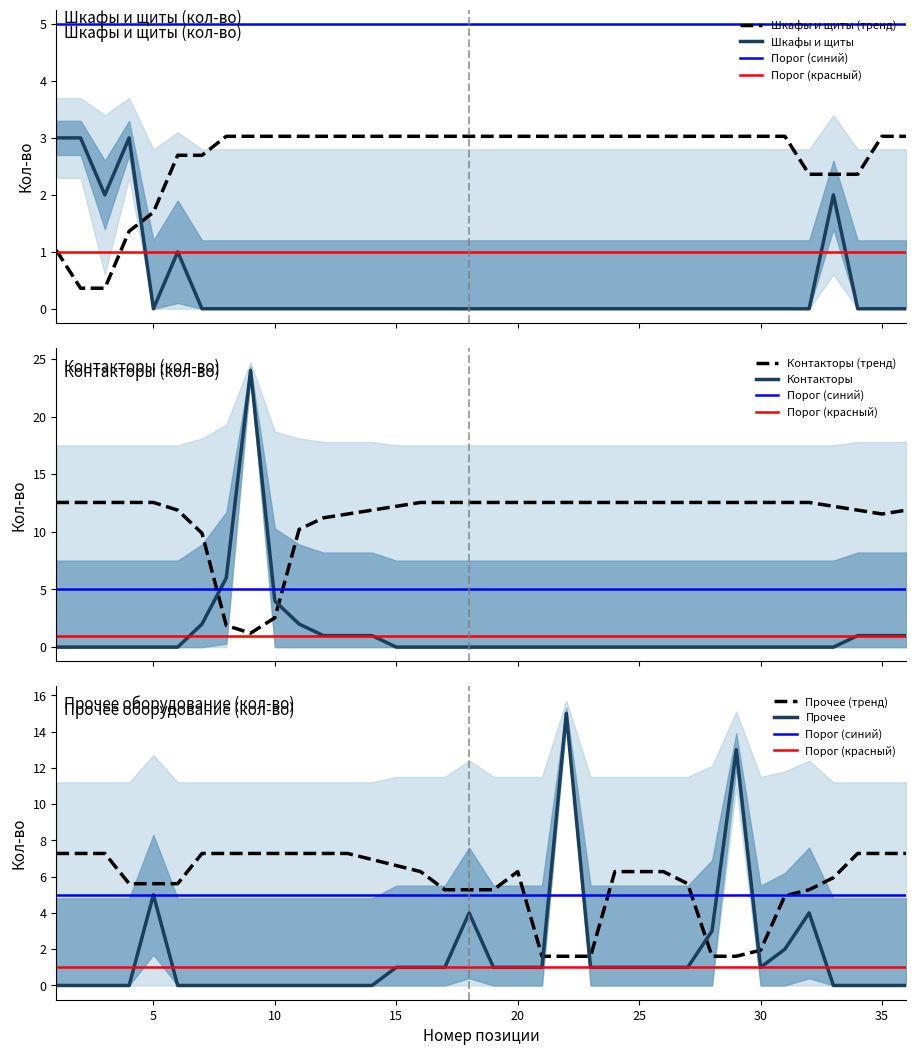

Rank the categories by Прочее value from lowest to highest.

1, 2, 3, 4, 6, 7, 8, 9, 10, 11, 12, 13, 14, 33, 34, 35, 36, 15, 16, 17, 19, 20, 21, 23, 24, 25, 26, 27, 30, 31, 28, 18, 32, 5, 29, 22